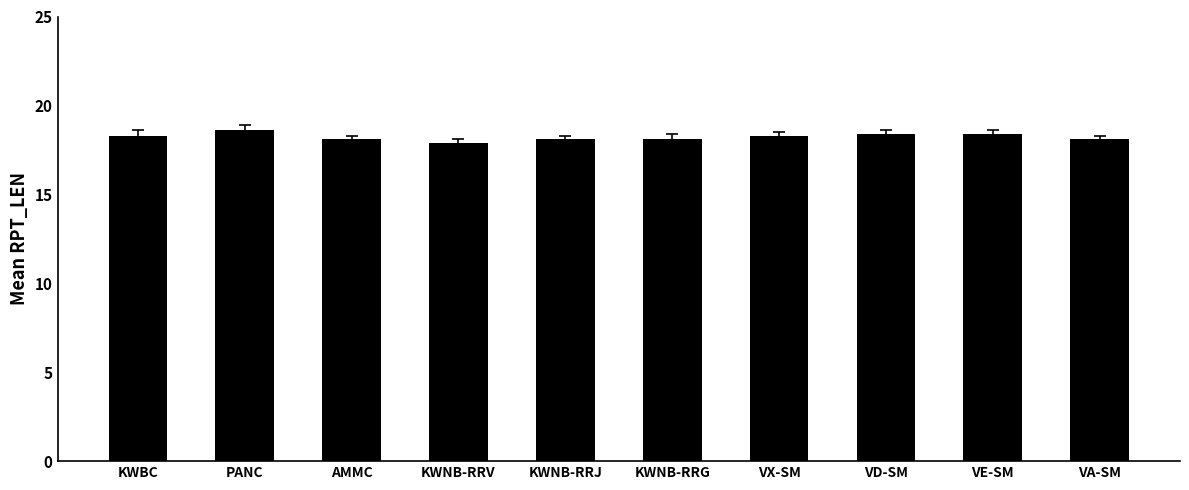

How many bars are there in total?

10